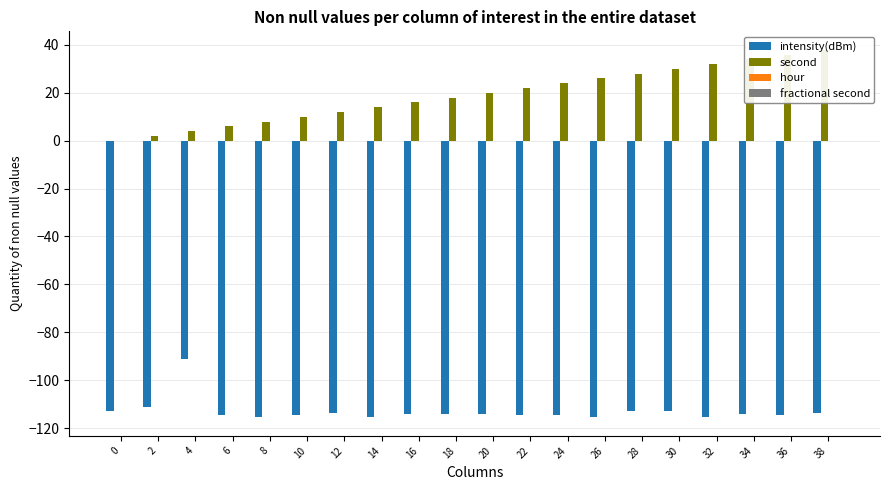

List the series in order of their peak value, highest first.

second, hour, fractional second, intensity(dBm)